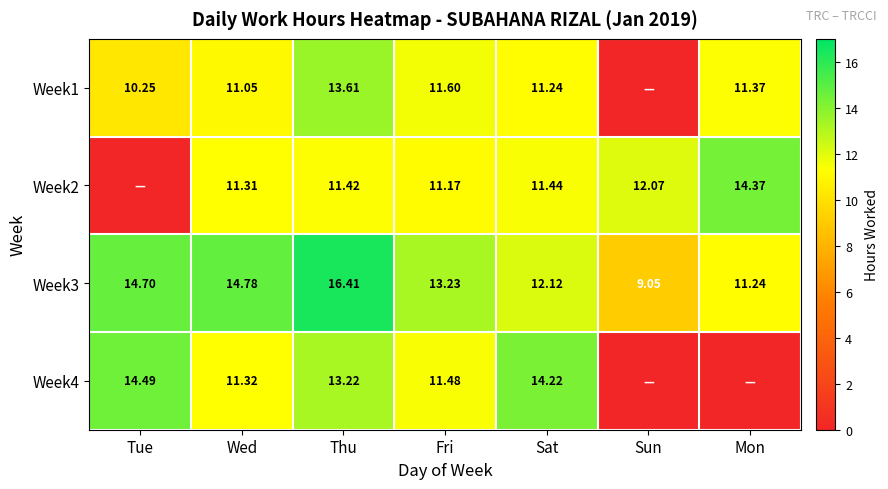

At which label does Week3 reach its minimum?

Sun